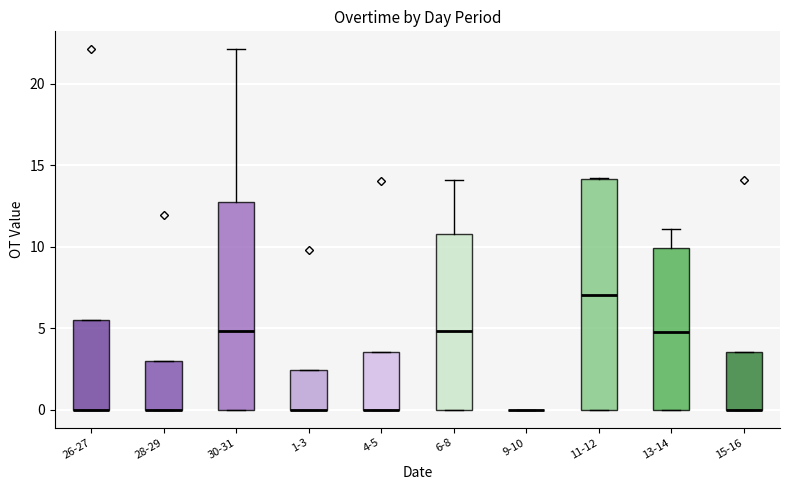

Which box is the tallest, from its lower edge to its upper edge?

11-12